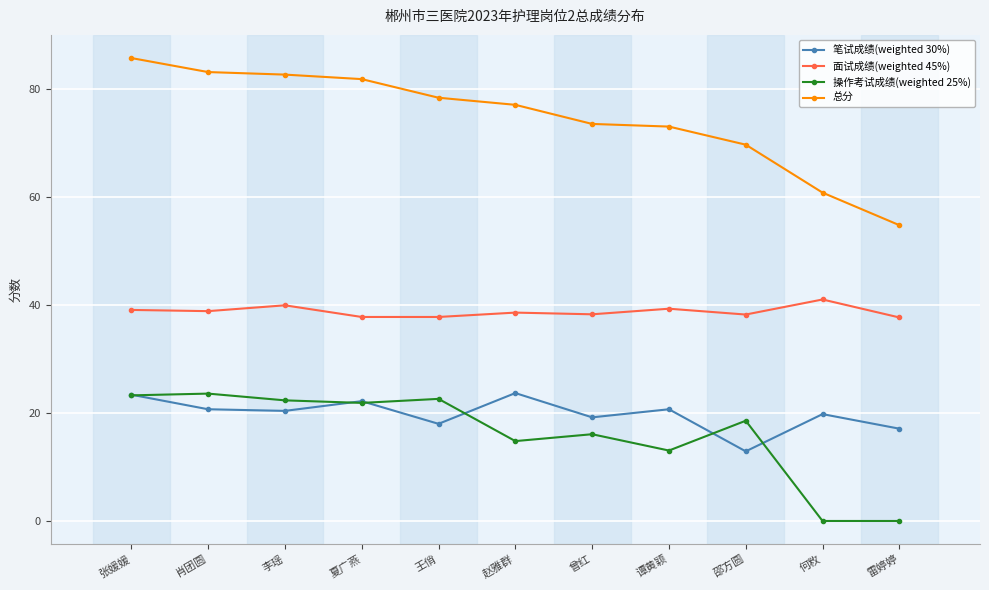

How many values in the 操作考试成绩(weighted 25%) series exceed 18?

6